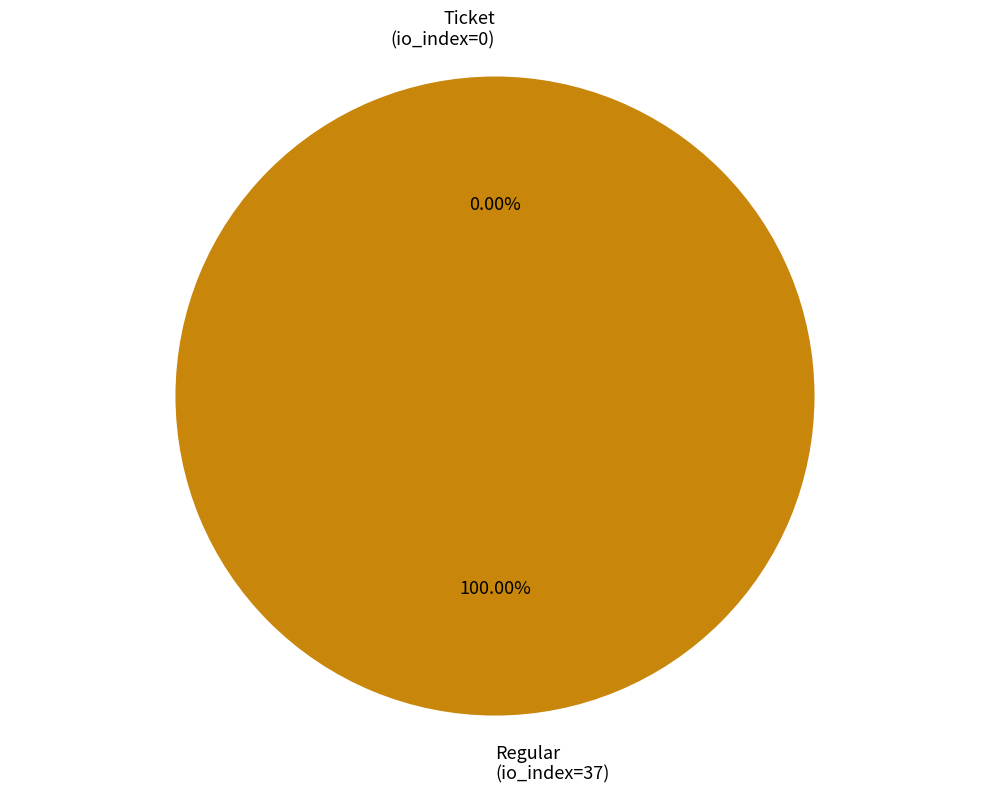

What percentage is NOT represented by Ticket (io_index=0)?

100.0%